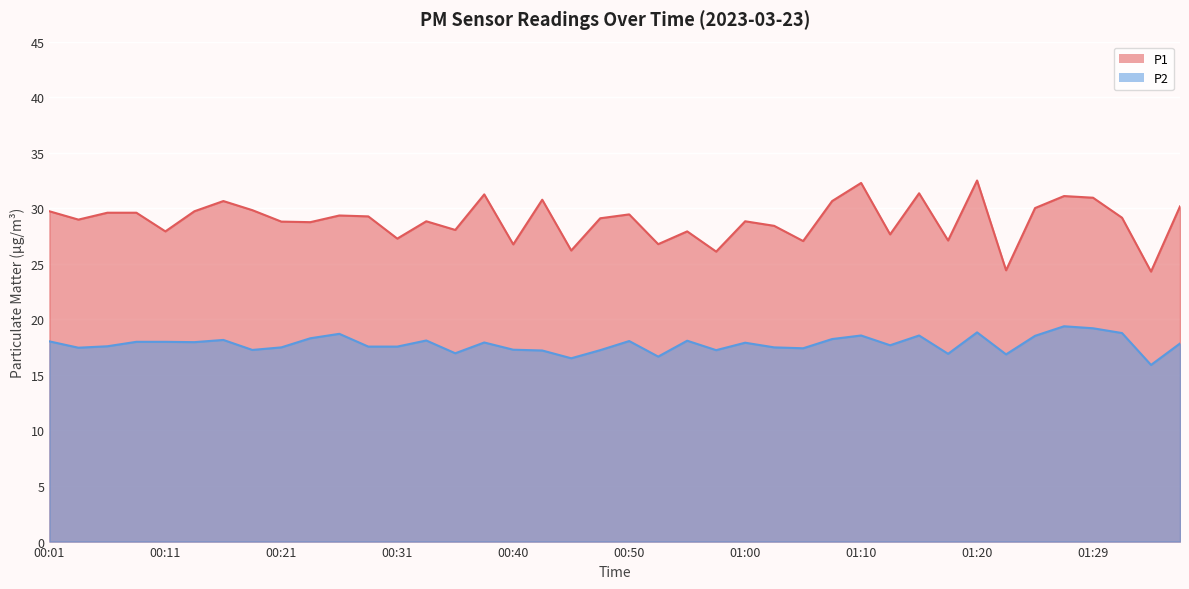

What is the sum of all P2 values?

711.1